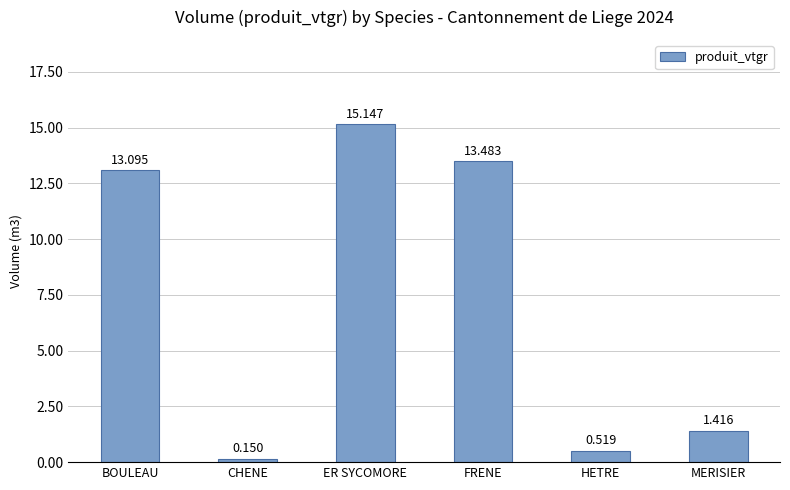

At which category does the chart reach its peak across all series?

ER SYCOMORE